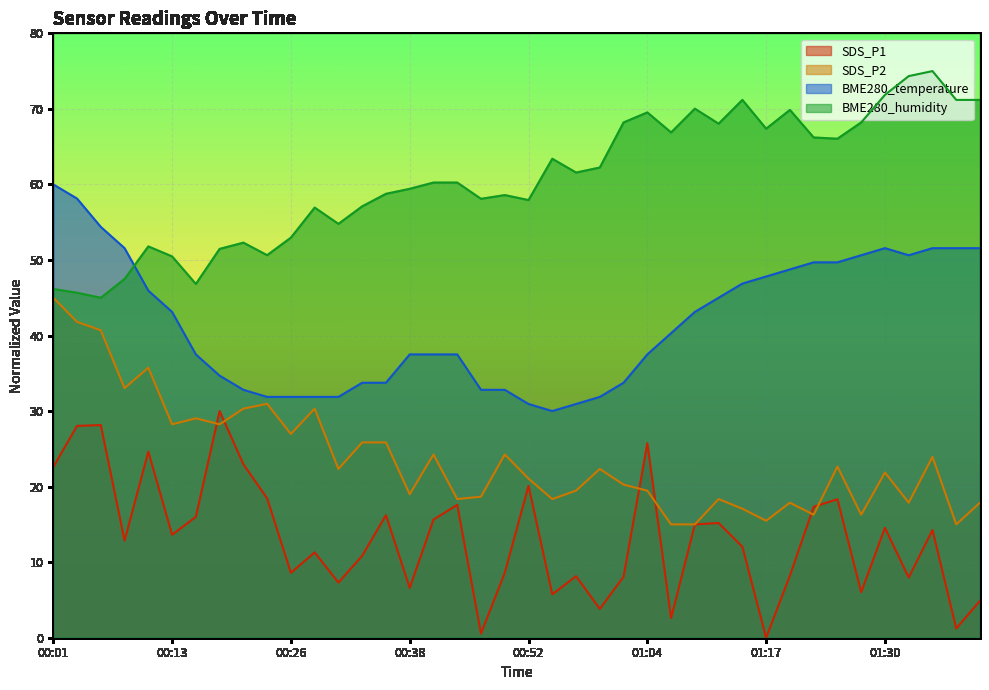

How many categories are shown in the chart?

40